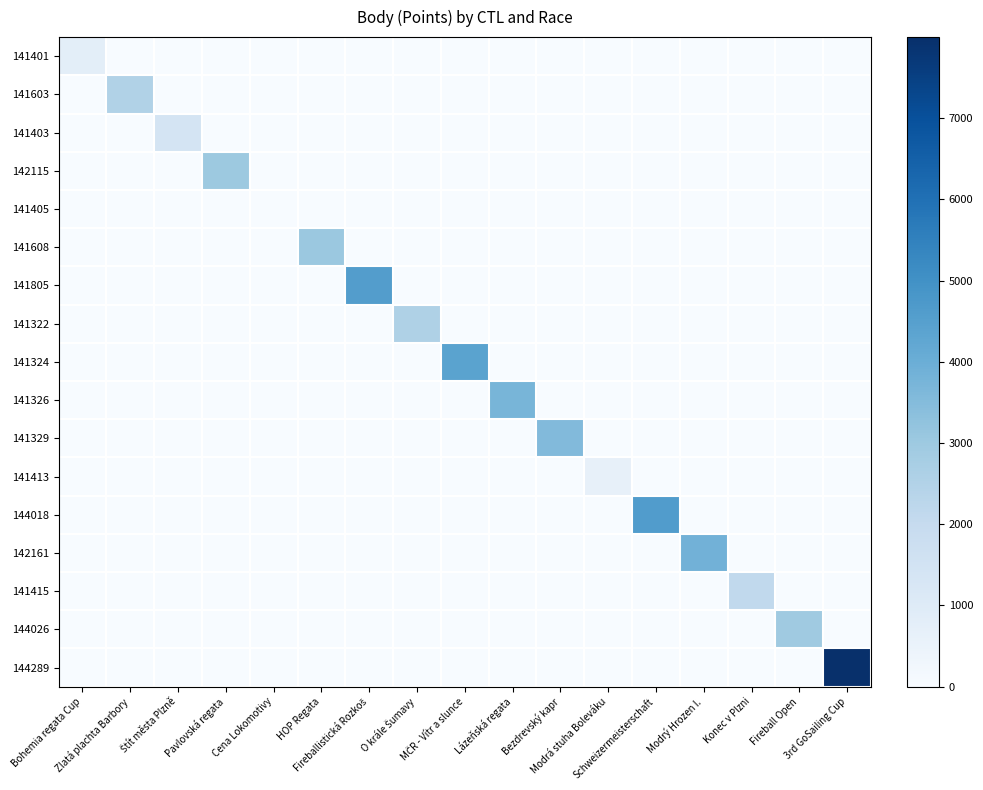

At how many categories does at least one series exceed 5618?

1